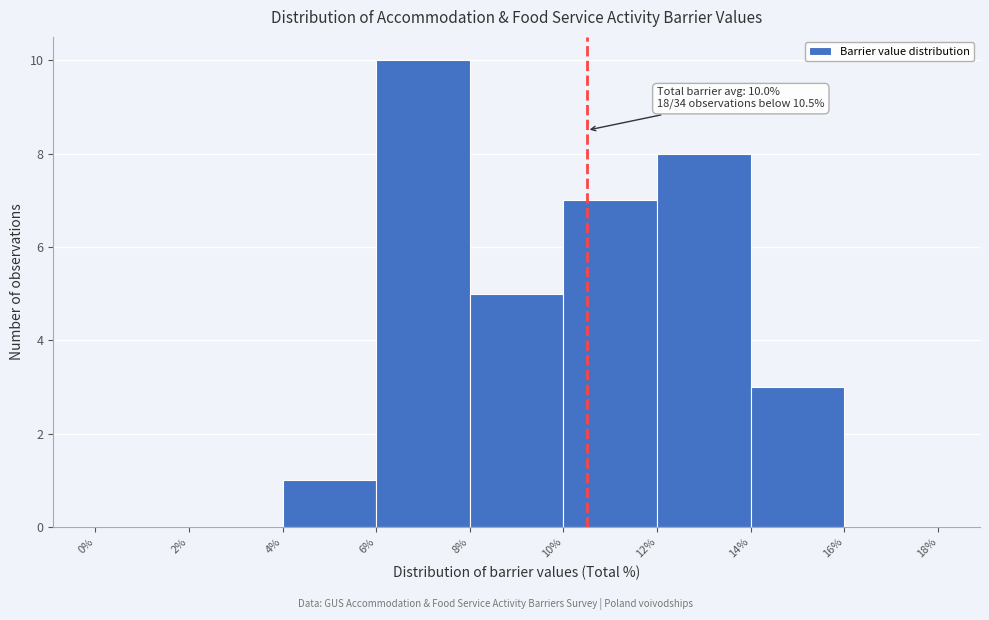

Over which range of the x-axis is the bar tallest?

6% to 8%